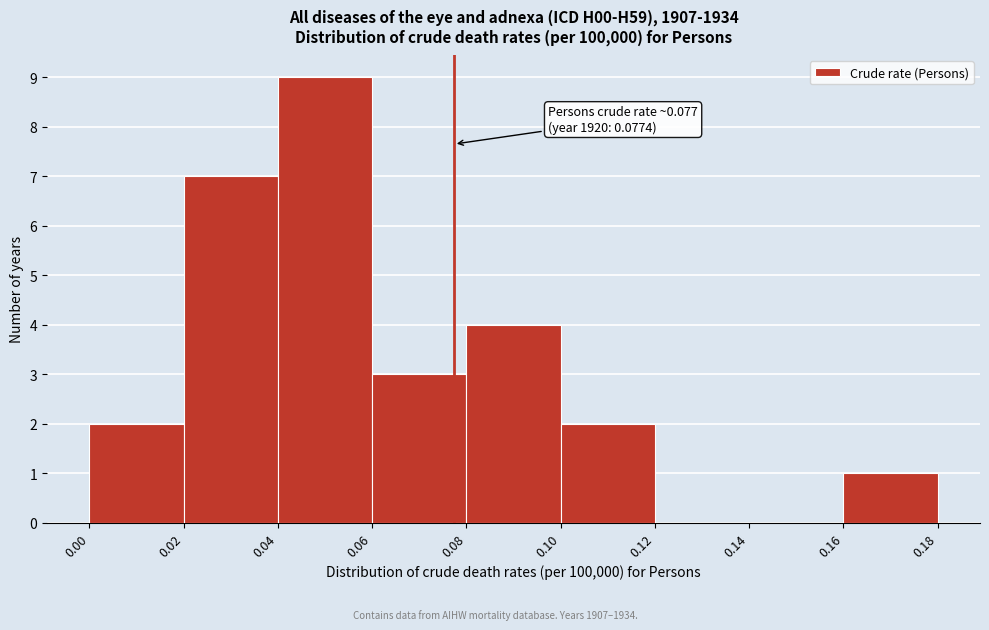

Over which range of the x-axis is the bar tallest?

0.04 to 0.06